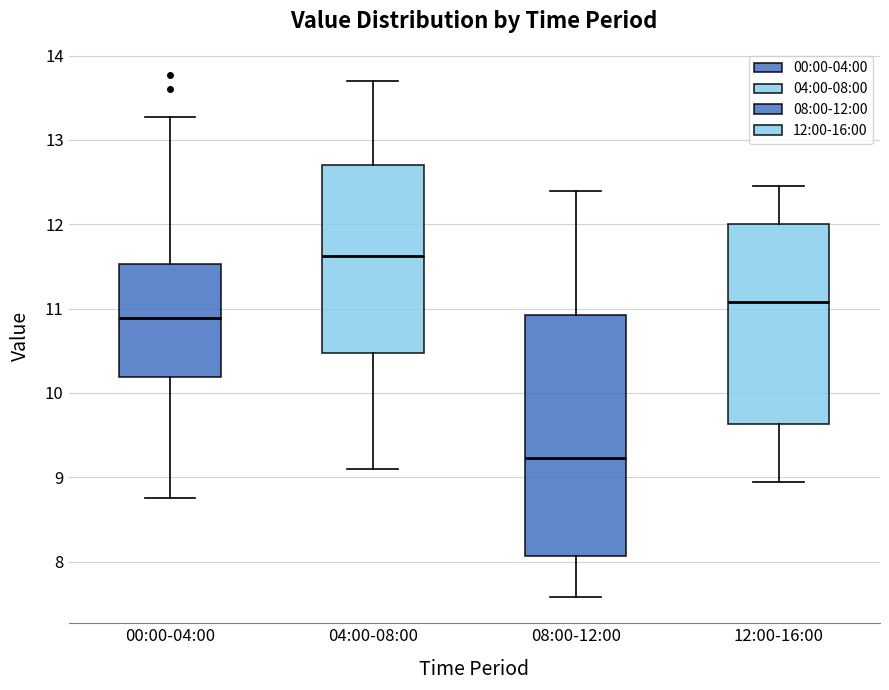

Which box is the tallest, from its lower edge to its upper edge?

08:00-12:00